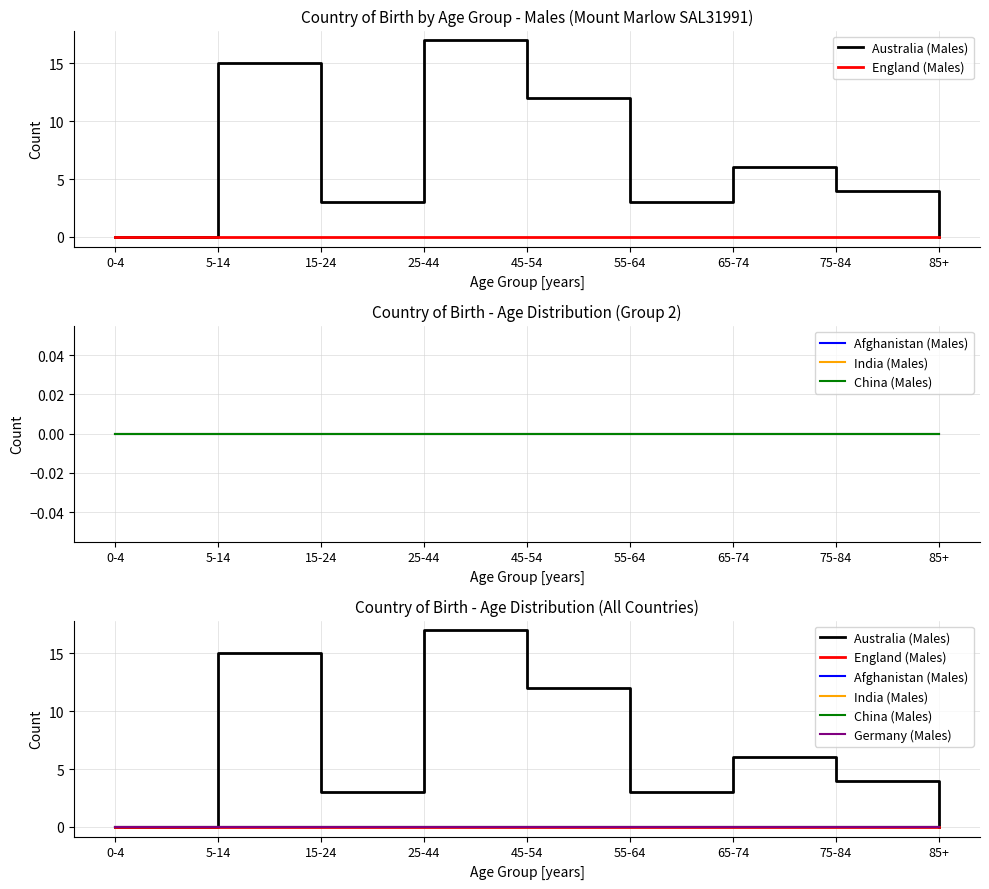

Which series has the largest total across all categories?

Australia (Males)